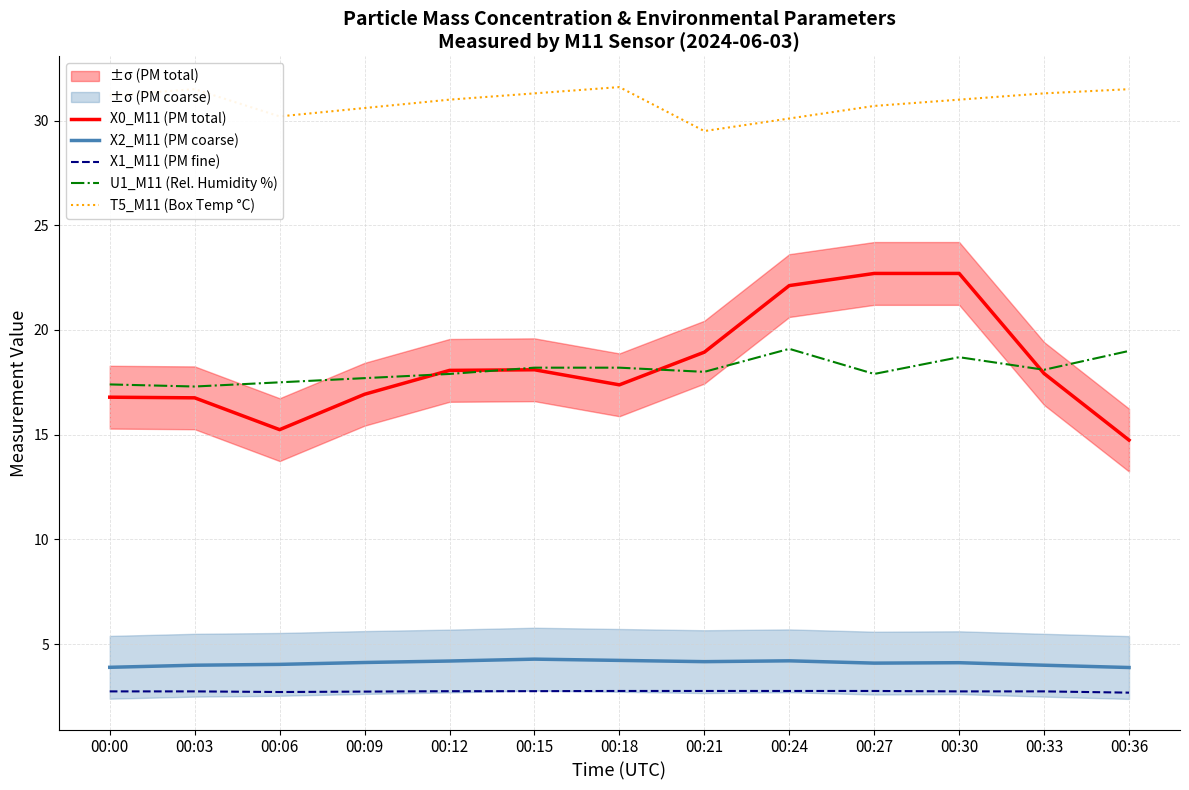

What is the value of the X2_M11 (PM coarse) point at the 1st from the left?

3.9